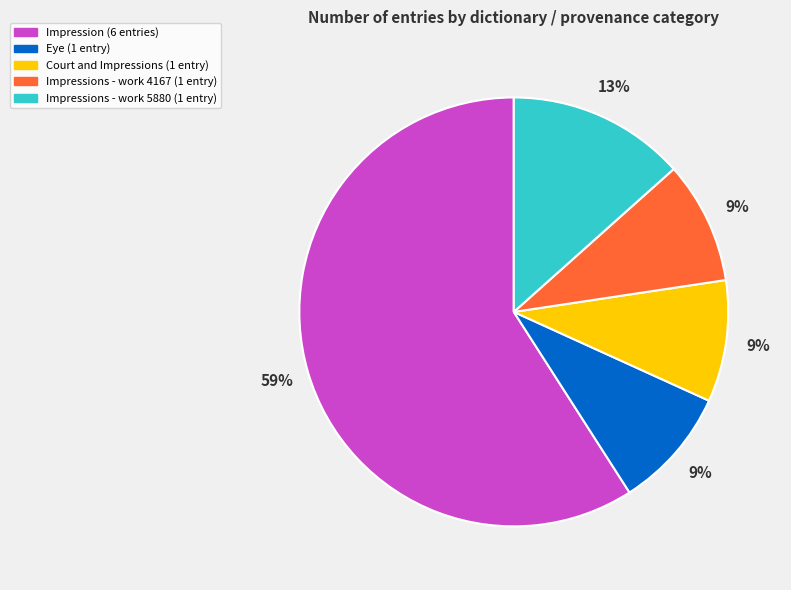

Is the sum of Impressions - work 4167 (1 entry) and Eye (1 entry) greater than half?

No